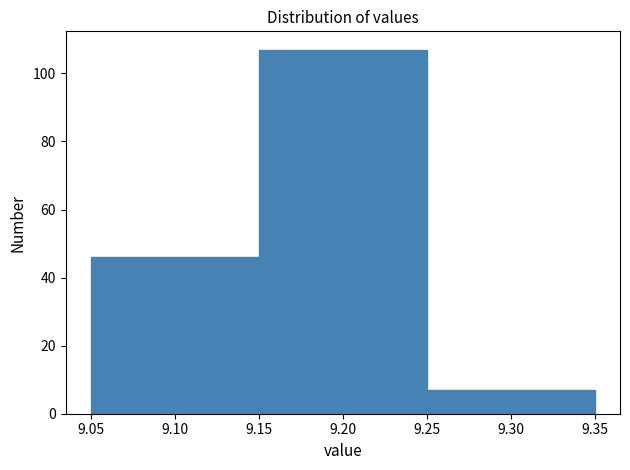

How tall is the bar that spans 9.15 to 9.25 on the x-axis? The values are not printed on the chart, so give them approximately, as read against the axis.

108